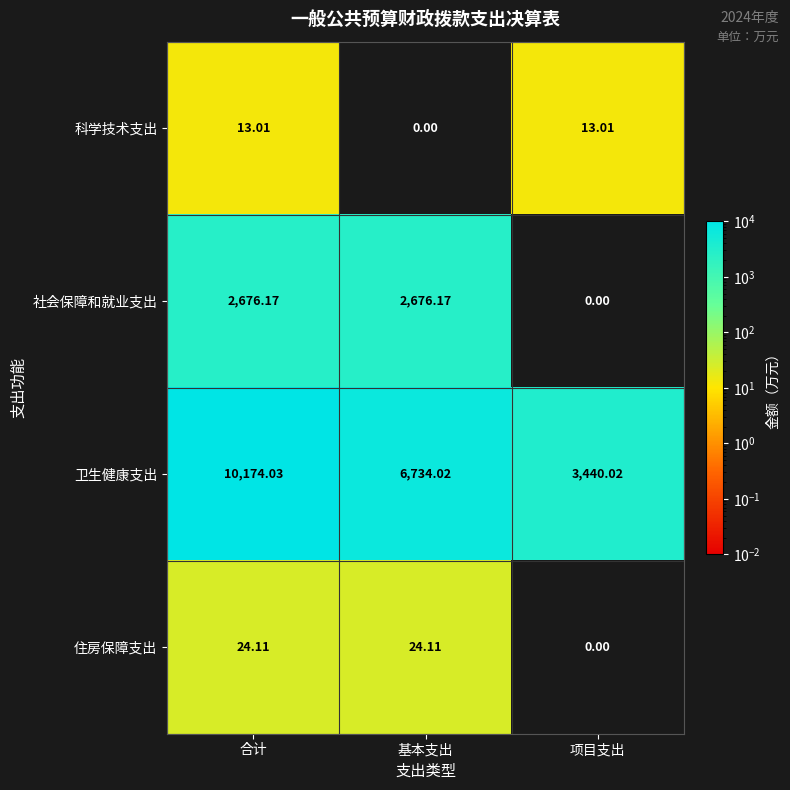

Which series changed the most between 合计 and 项目支出?

卫生健康支出